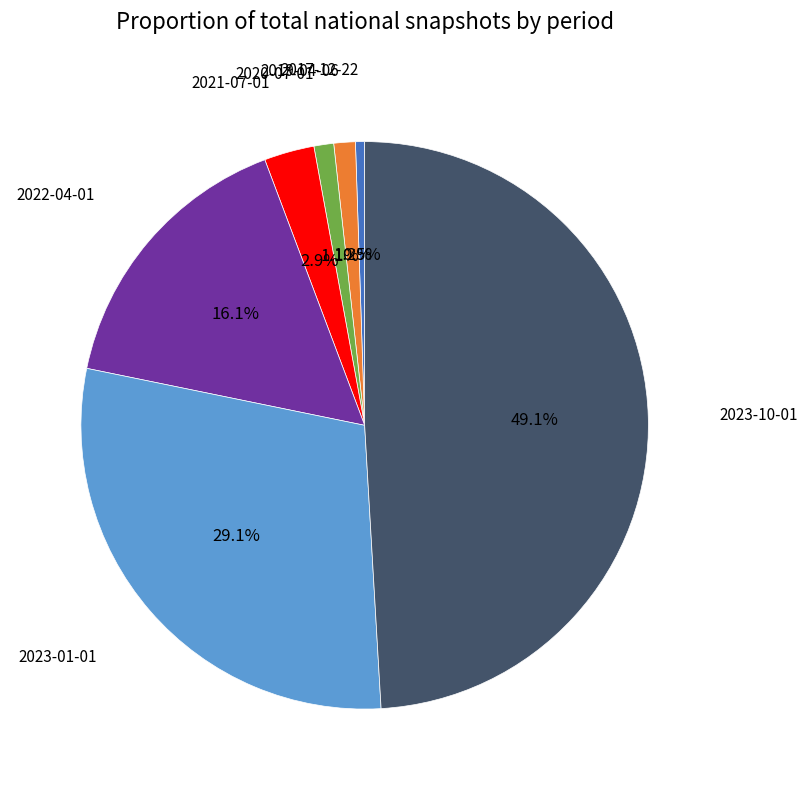

Is there a majority slice in this chart?

No